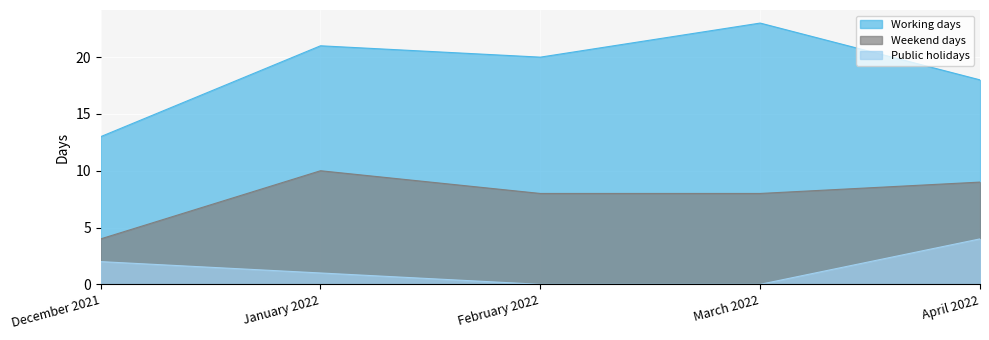

Rank the series by their average value, from lowest to highest.

Public holidays, Weekend days, Working days